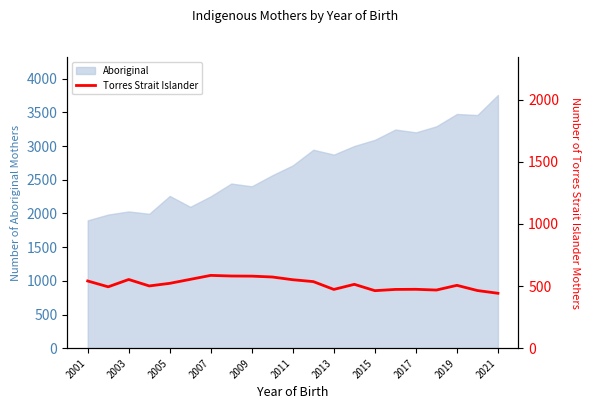

What is the minimum value for Aboriginal?

1898